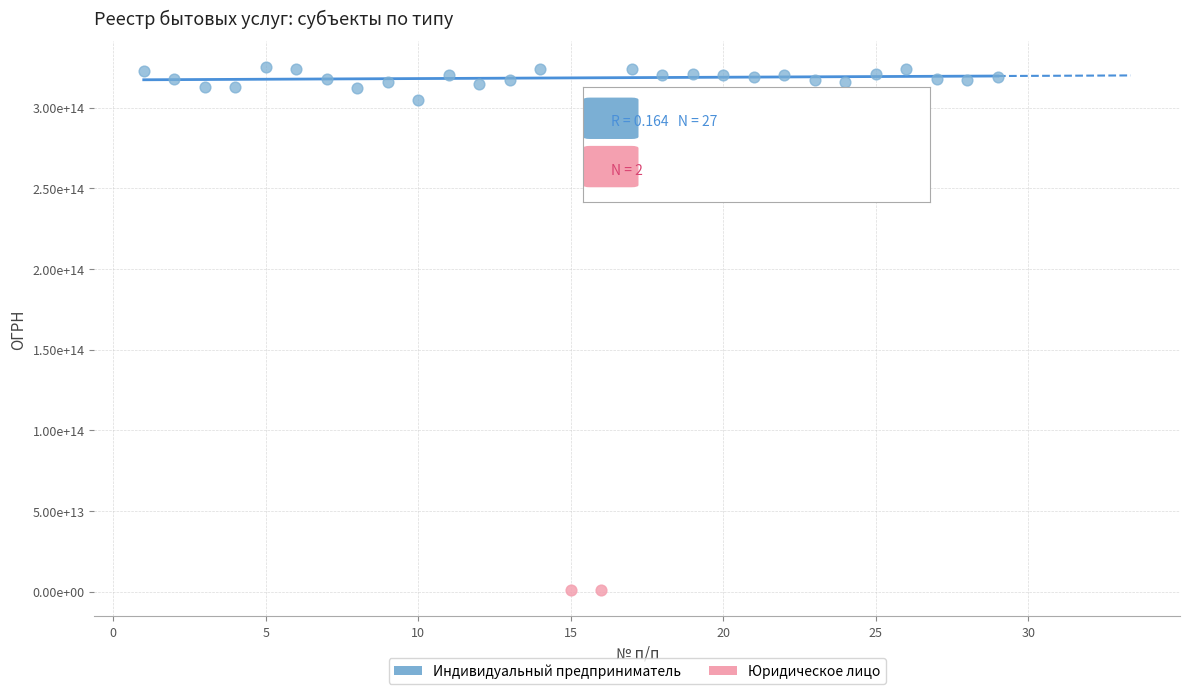

What are all the series names shown in the legend?

Индивидуальный предприниматель, Юридическое лицо